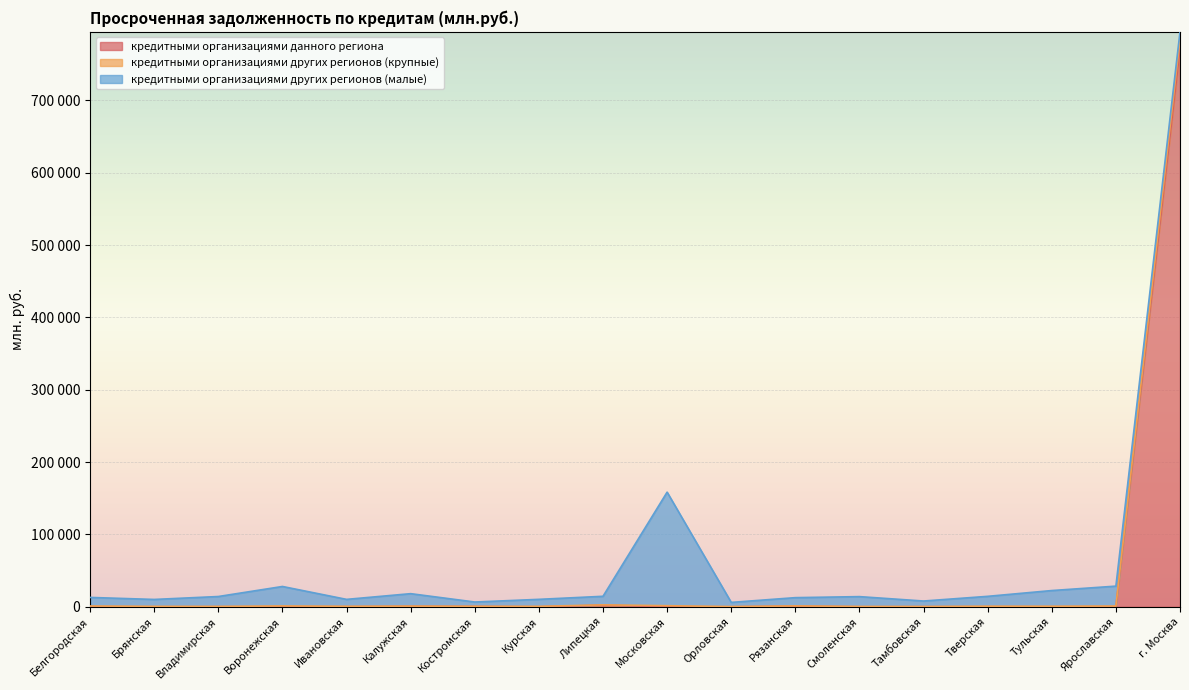

True or false: кредитными организациями данного региона and кредитными организациями других регионов (крупные) cross at least once.

False